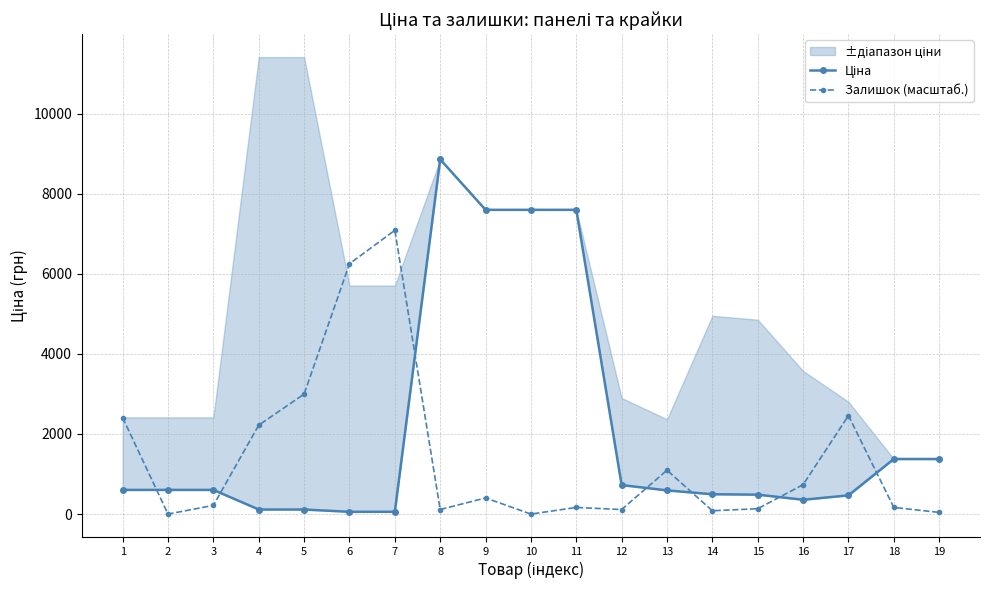

At which label does Ціна first exceed 603?

1